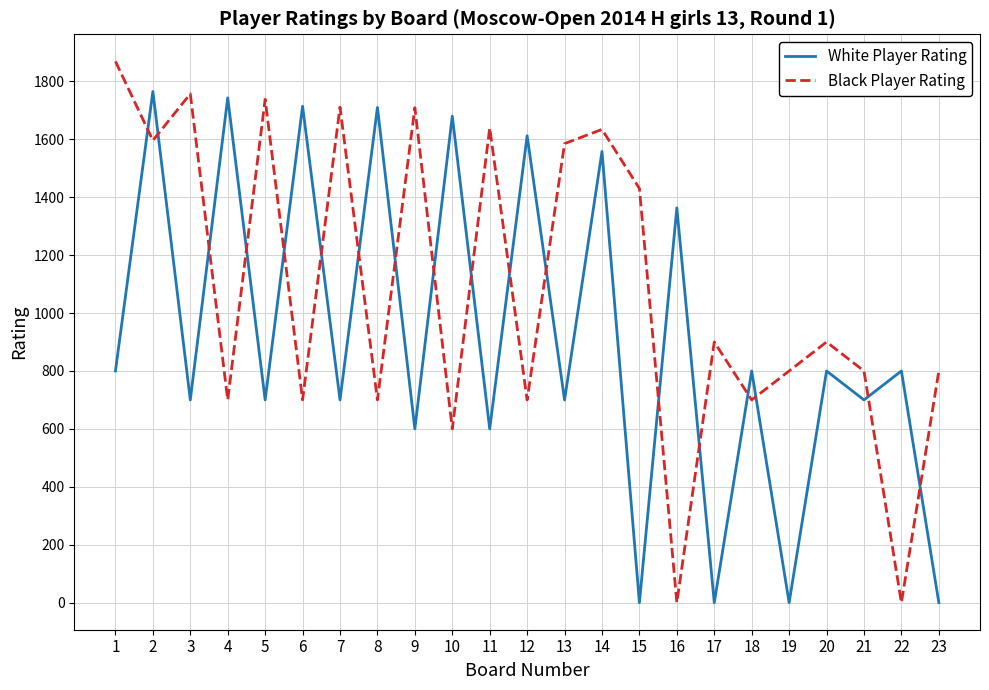

Rank the series by their average value, from lowest to highest.

White Player Rating, Black Player Rating